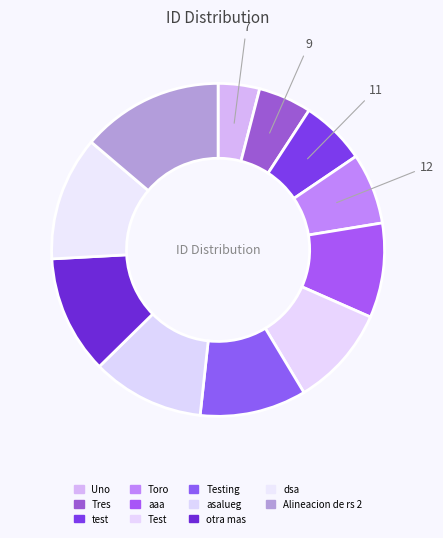

Does any single category account for the majority?

No